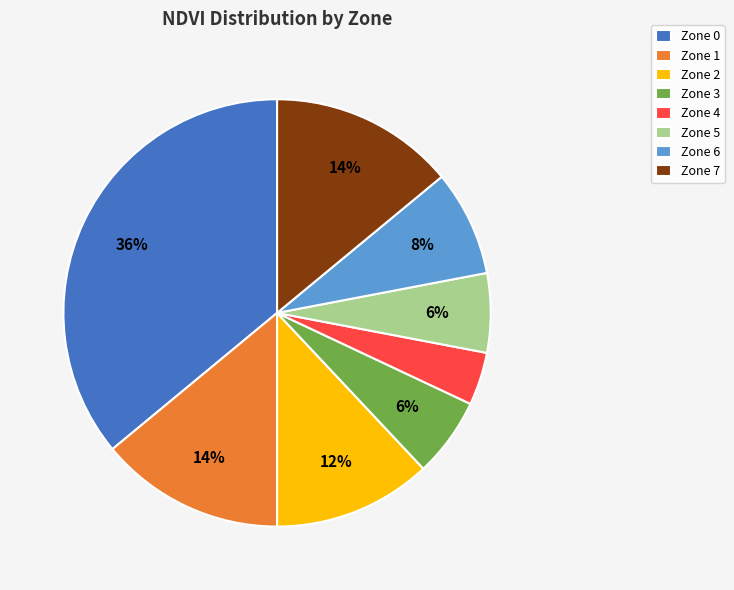

Which category has the smallest portion of the pie?

Zone 4